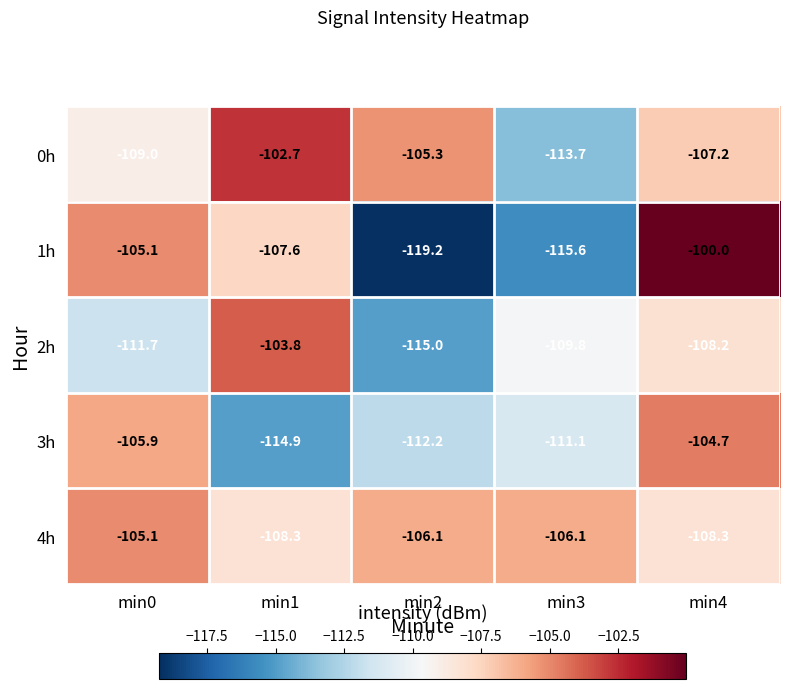

What is the approximate value of 0h at min4?

-107.2